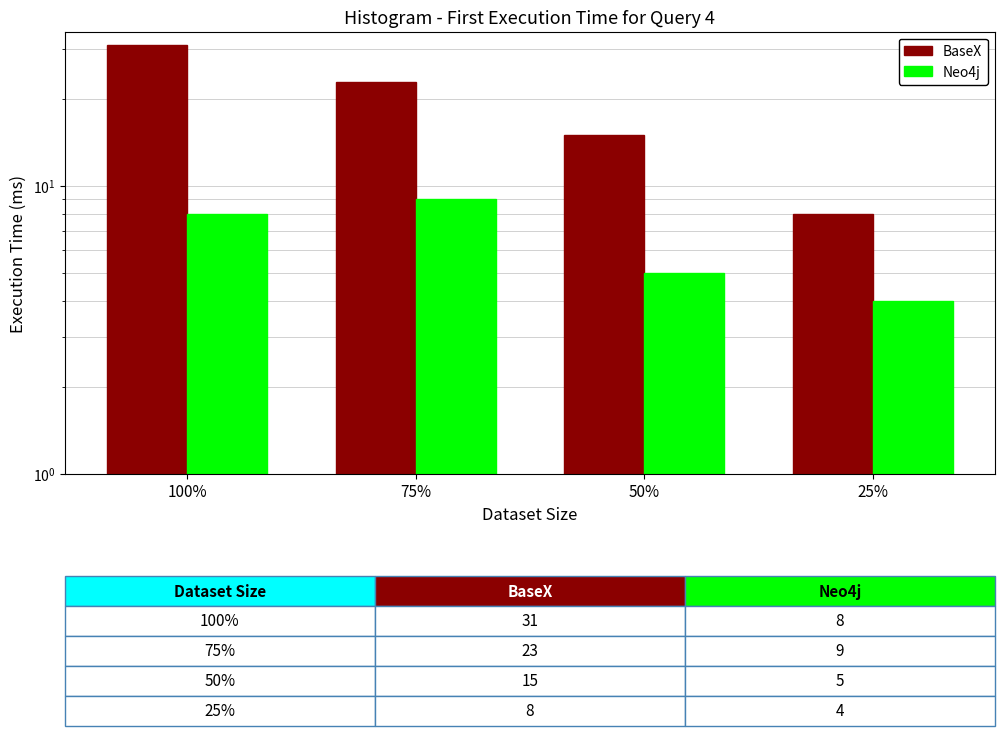

List the labels in order of Neo4j value, smallest first.

25%, 50%, 100%, 75%